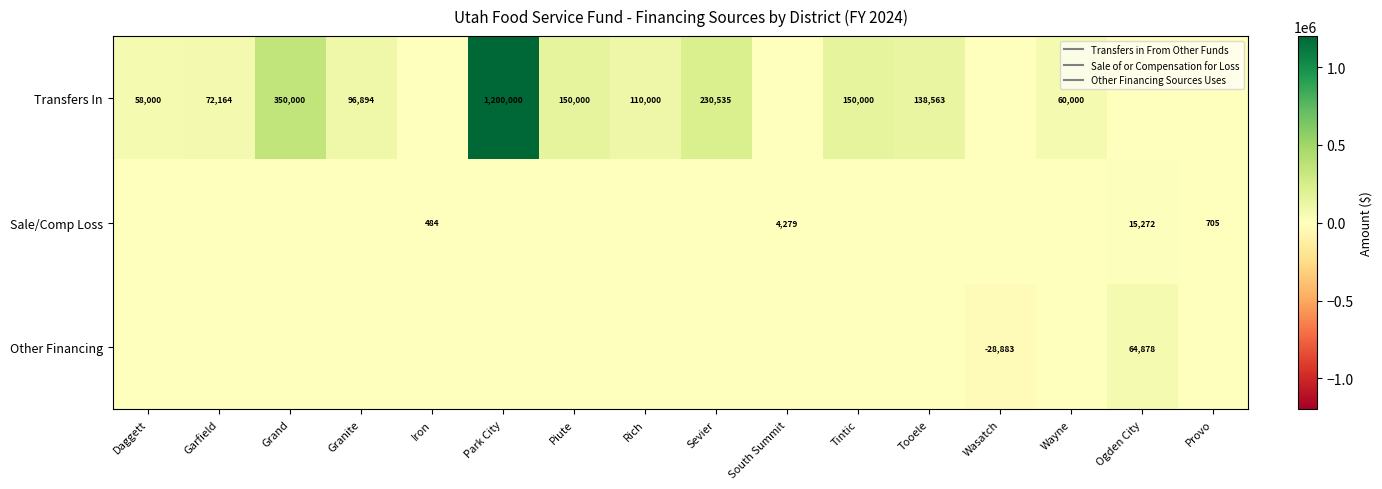

How many categories are shown in the chart?

16